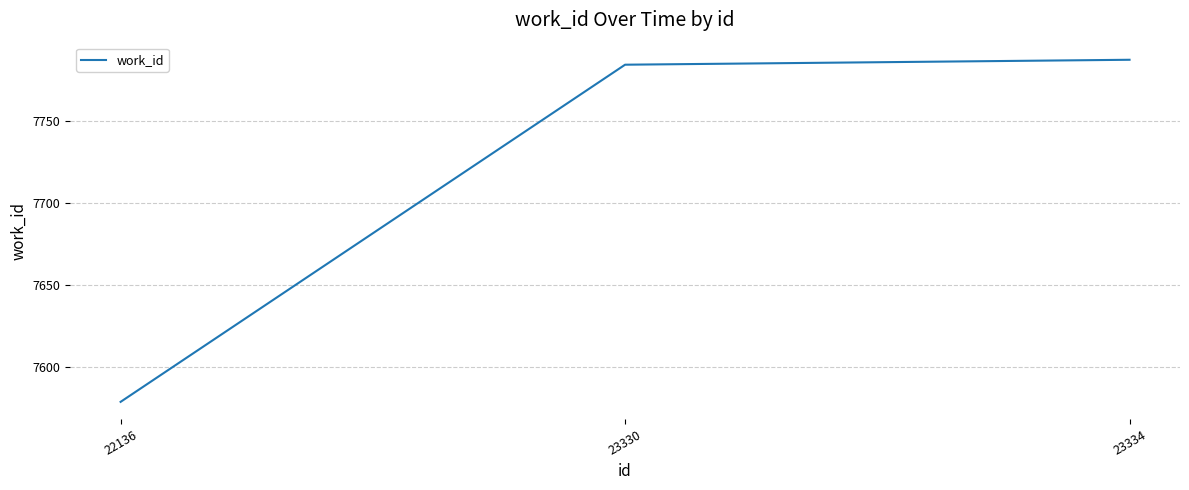

What is the difference between the second highest and minimum values?

205